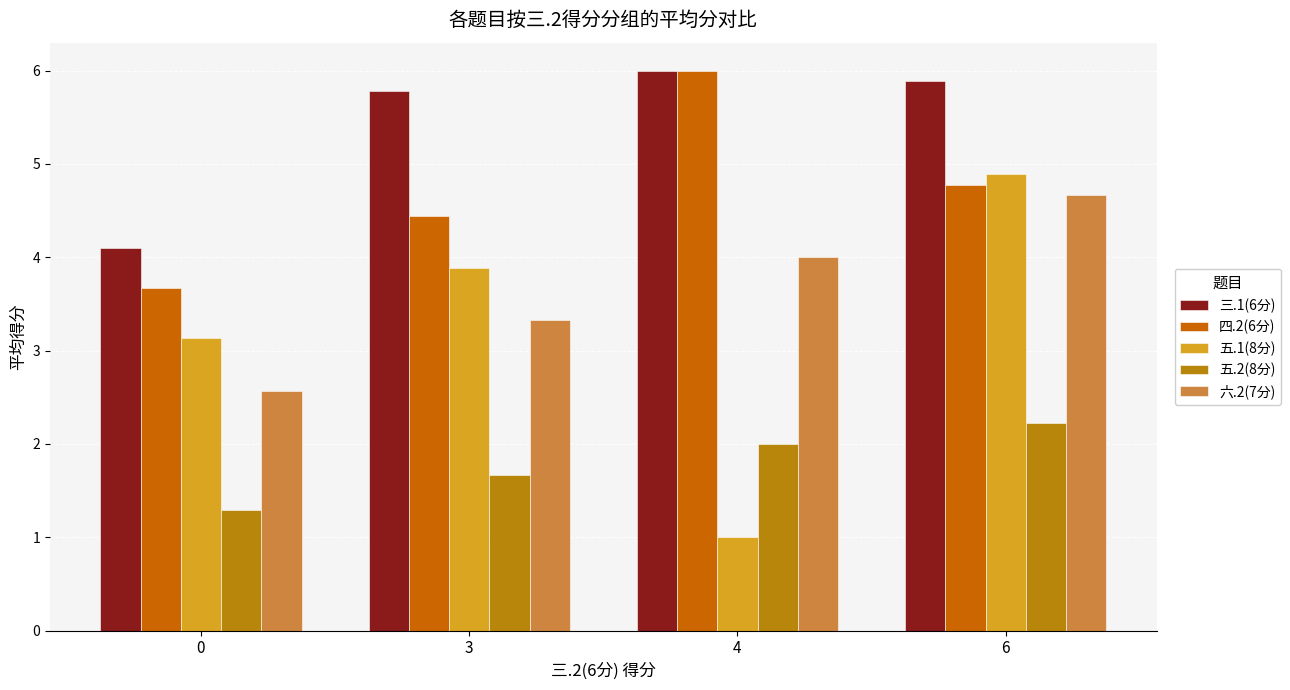

What is the maximum value for 四.2(6分)?

6.0